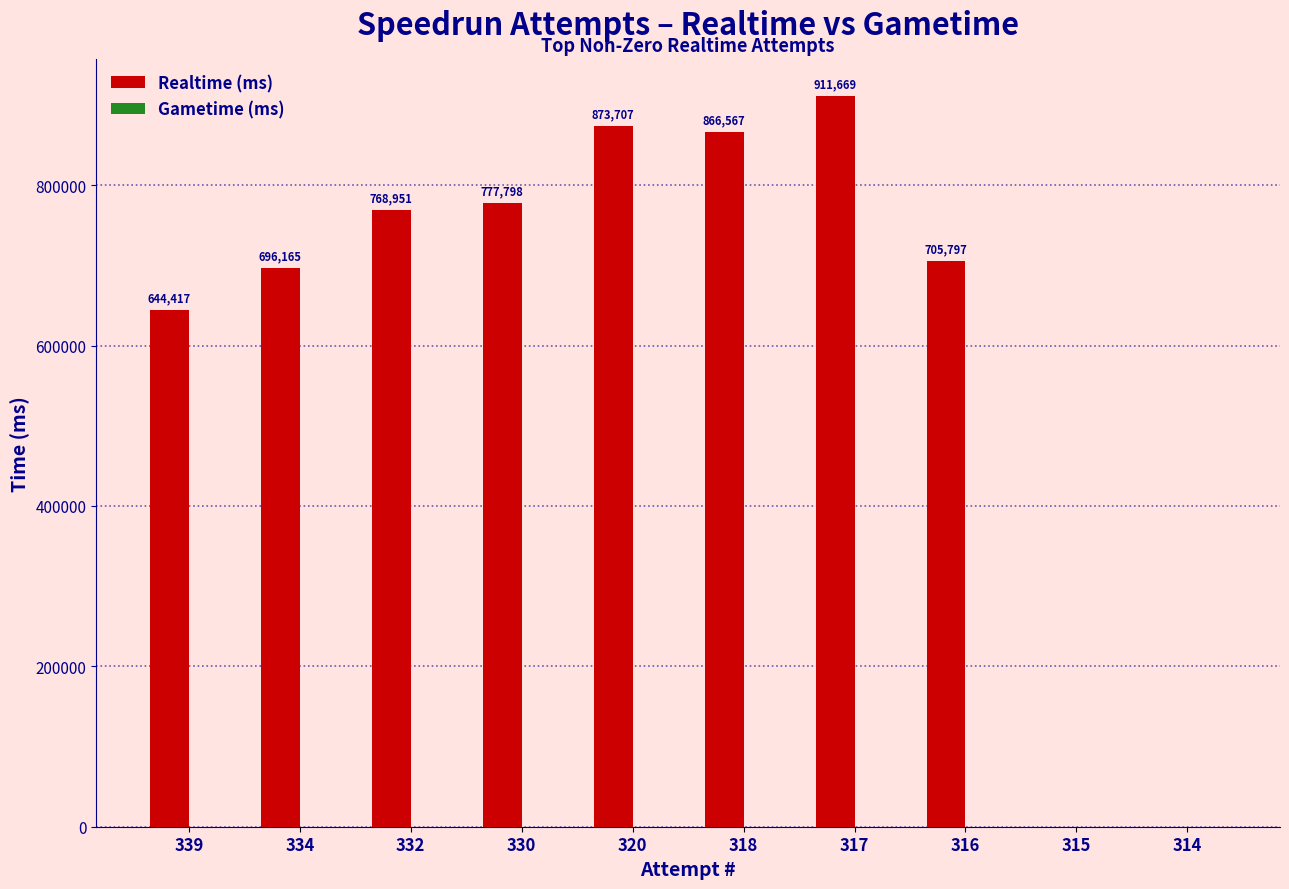

What is the change in value from 339 to 318?

+222150